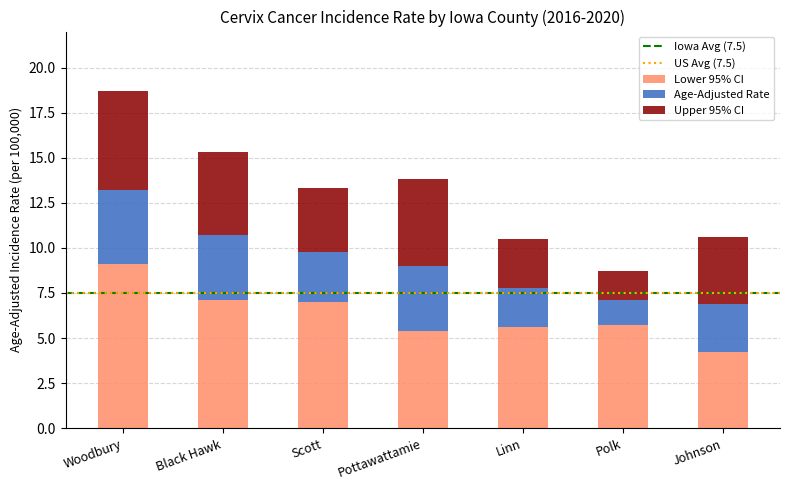

What is the sum of the Lower 95% CI values at Scott and Johnson?

11.2